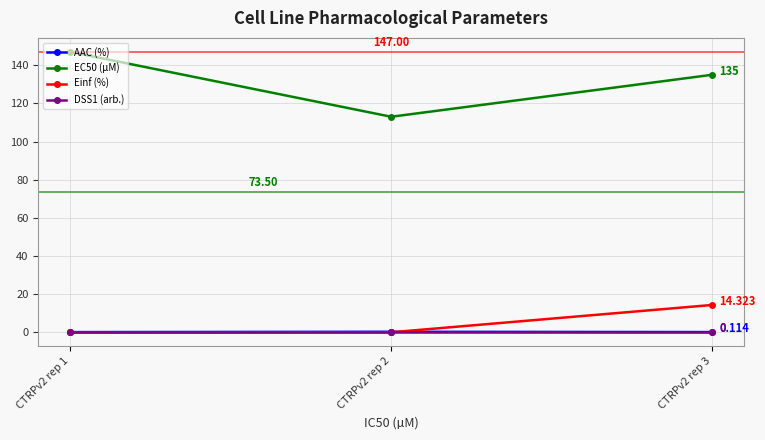

What is the difference between the AAC (%) values at CTRPv2 rep 1 and CTRPv2 rep 2?

0.2